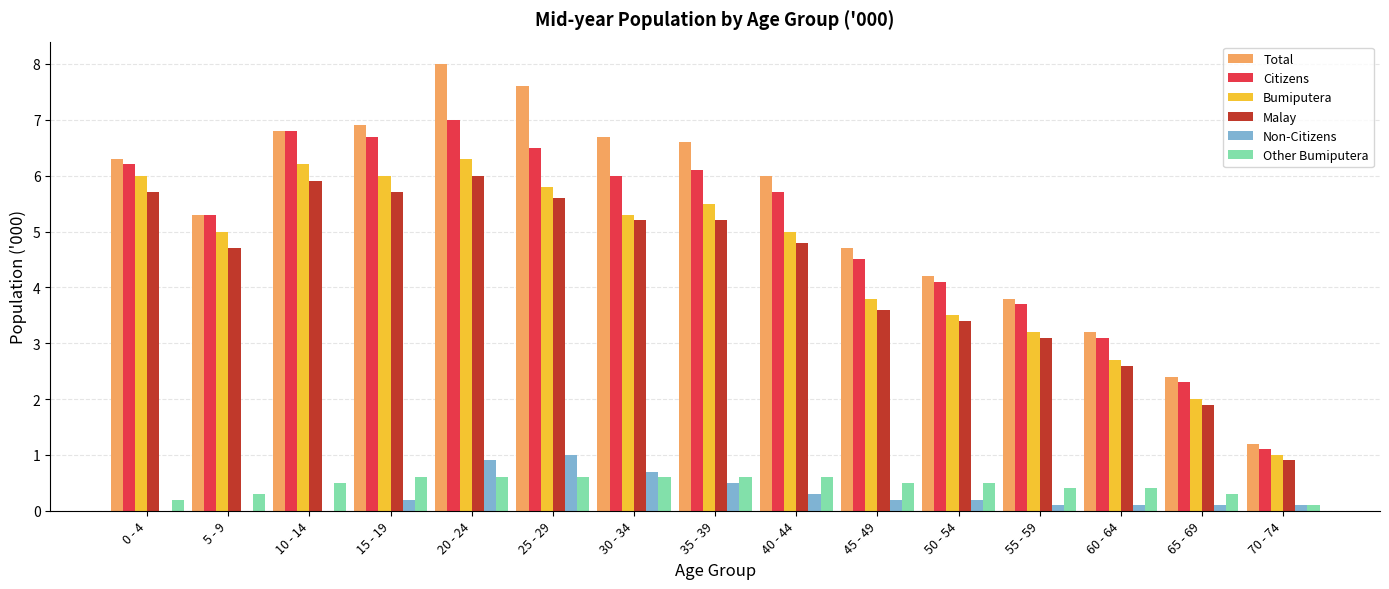

The value of Citizens at 20 - 24 is 12.5. True or false?

False